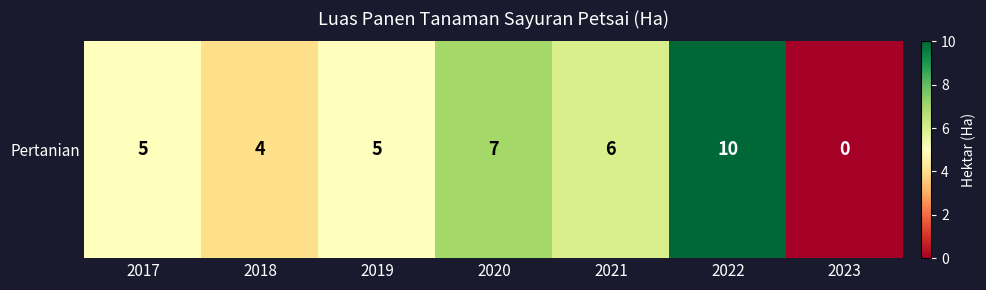

Is it true that the value at 2017 is 5?

True